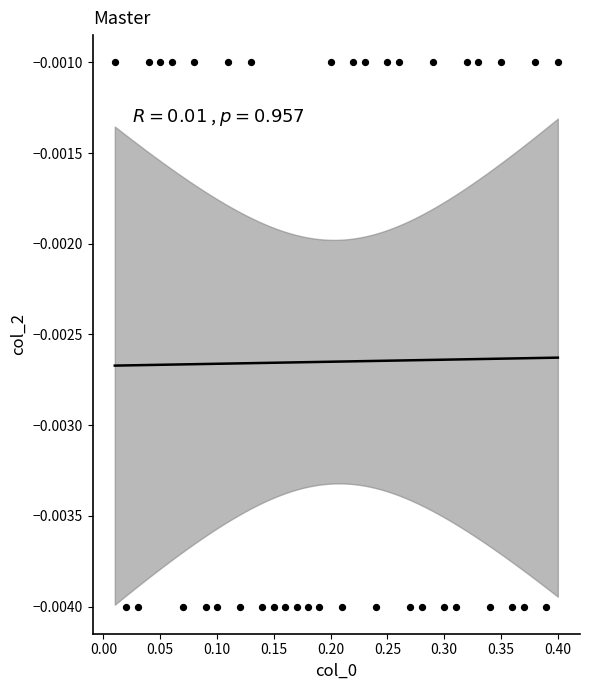

What is the range of X values (max minus min)?

0.4